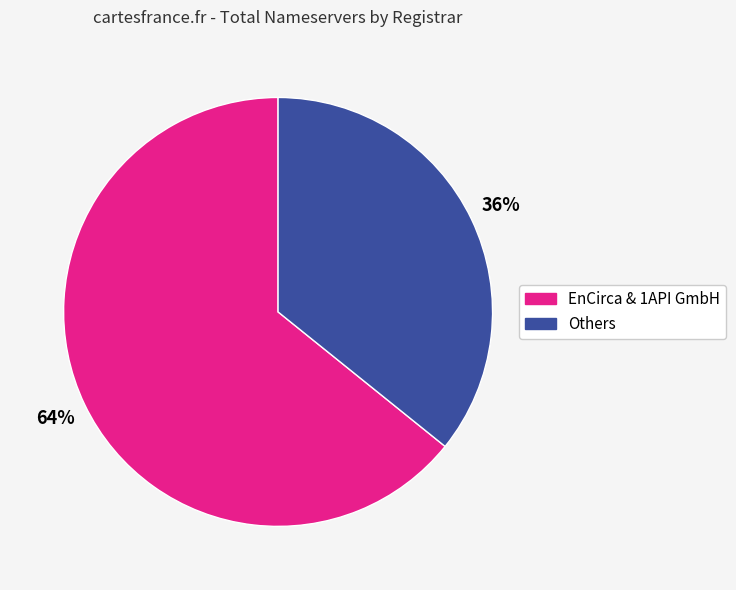

Is there any slice that represents more than half of the pie?

Yes